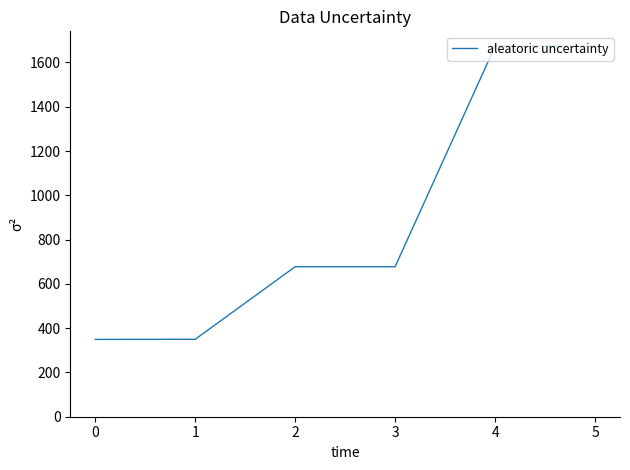

What is the average value?

900.3